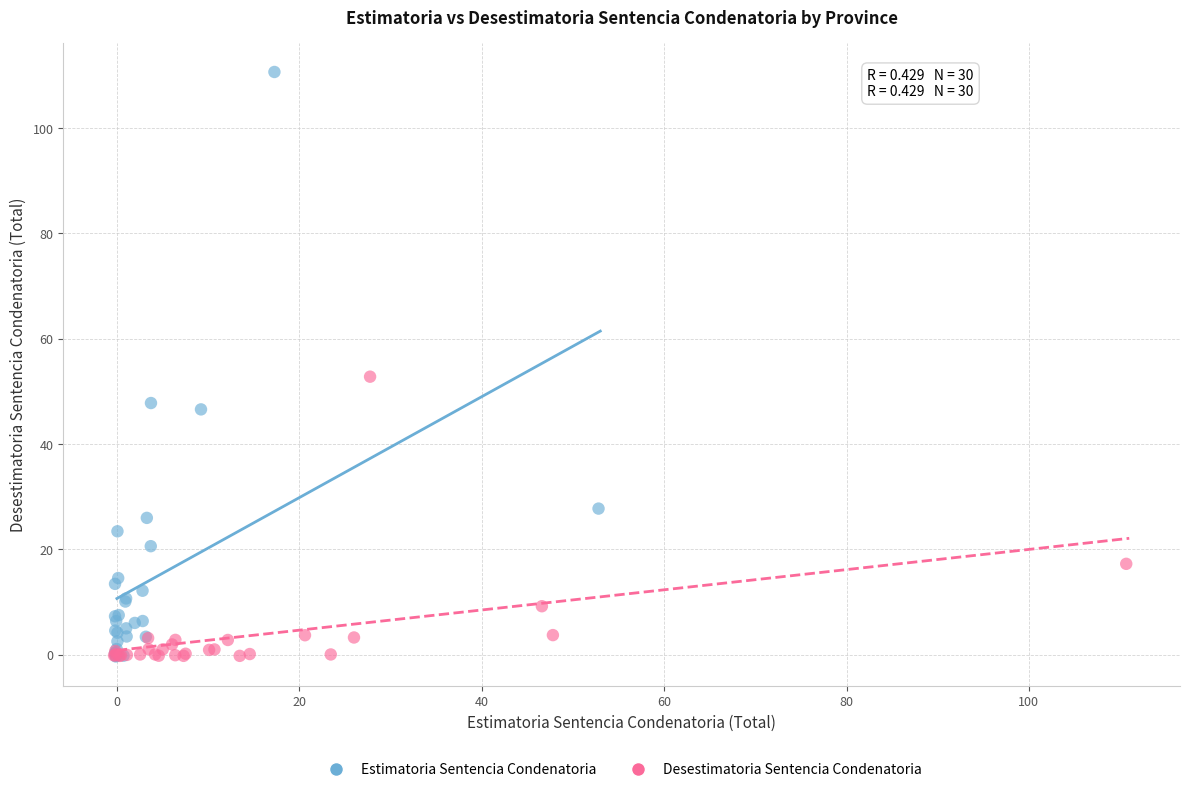

Which series contains the highest Y value?

Estimatoria Sentencia Condenatoria